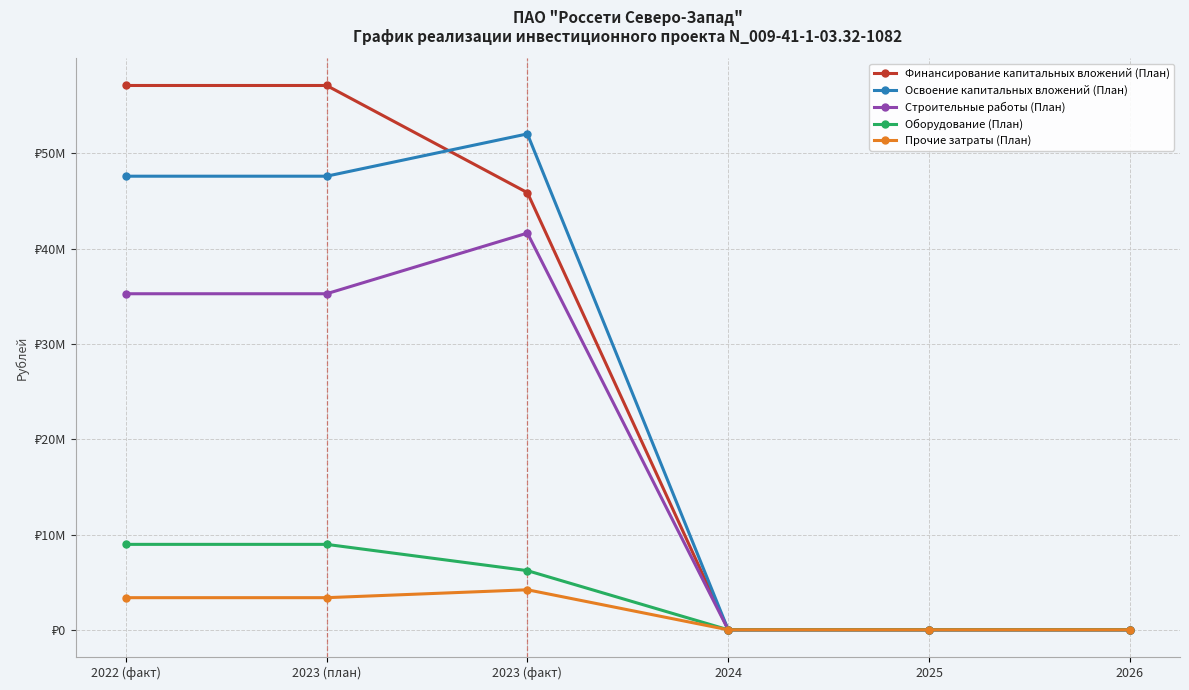

Does the chart have visible grid lines?

Yes